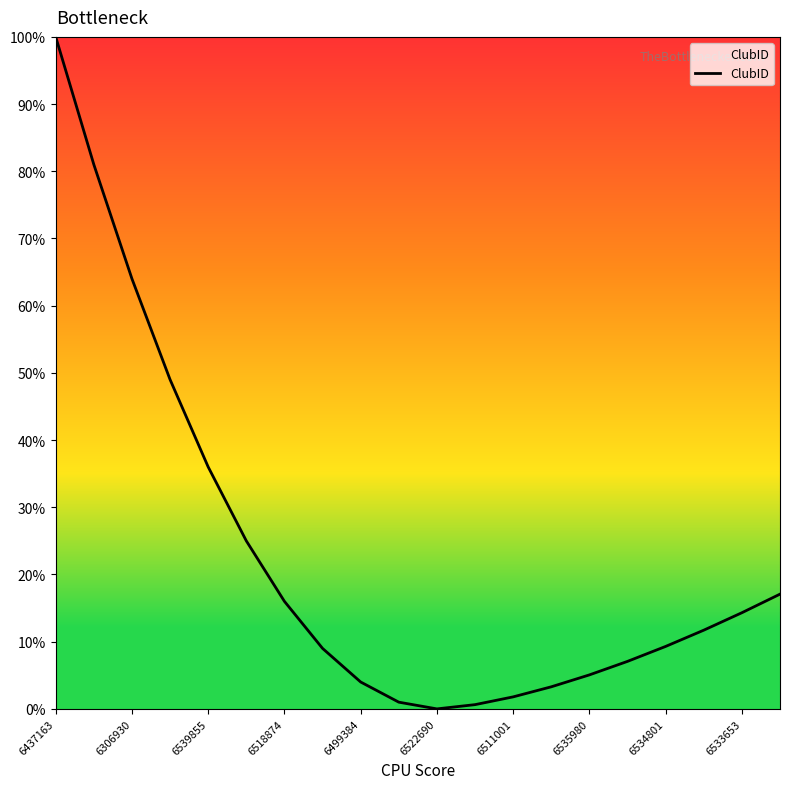

What is the maximum value shown in the chart?

100.0